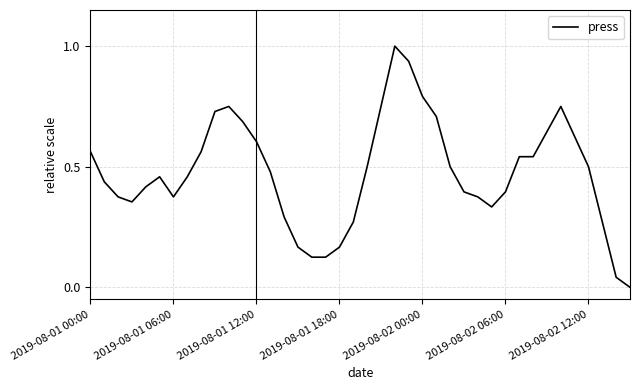

What is the difference between the maximum and minimum values?

1.0